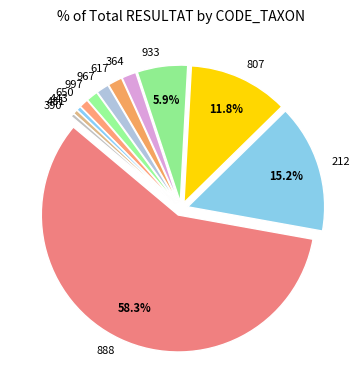

What is the ratio of the value at 933 to the value at 443?

11.2